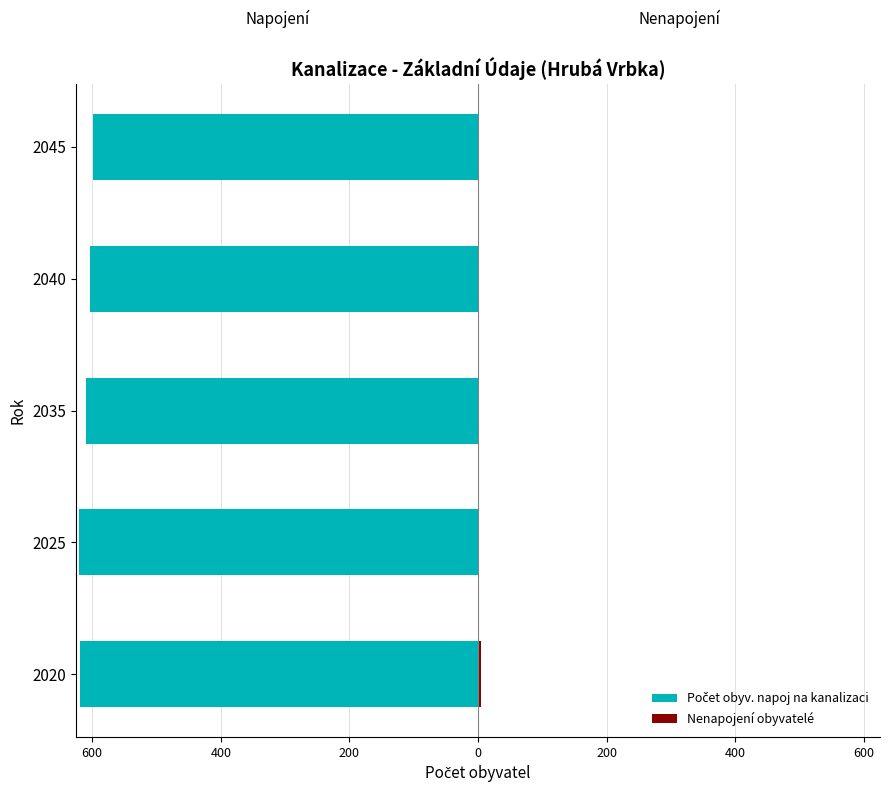

How many bars are there in total?

10